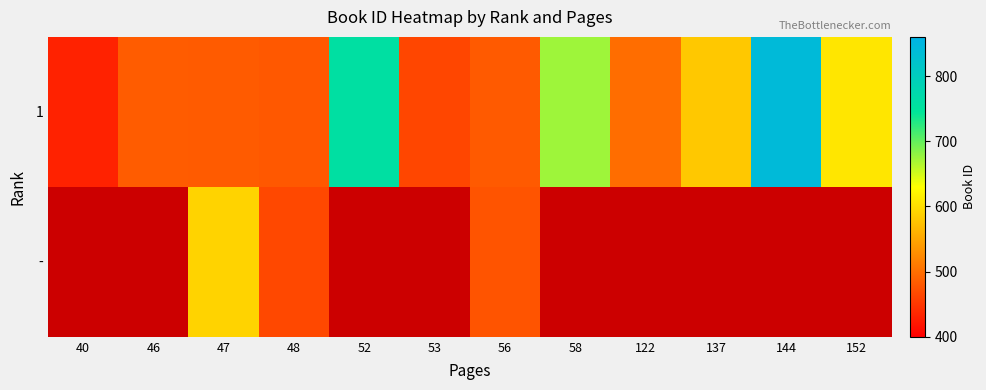

What is the sum of the 1 values at 144 and 122?

1340.0